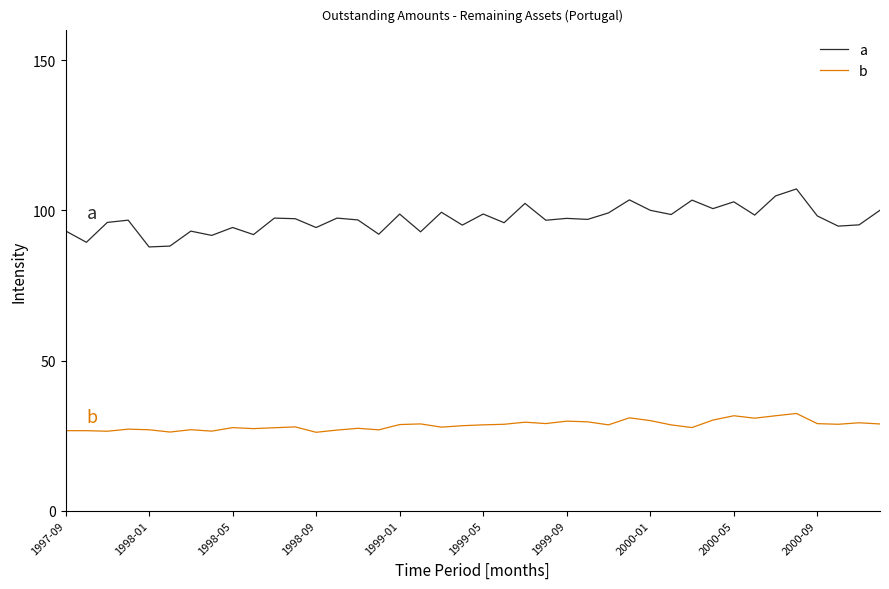

Which series has the largest range (max minus min)?

a